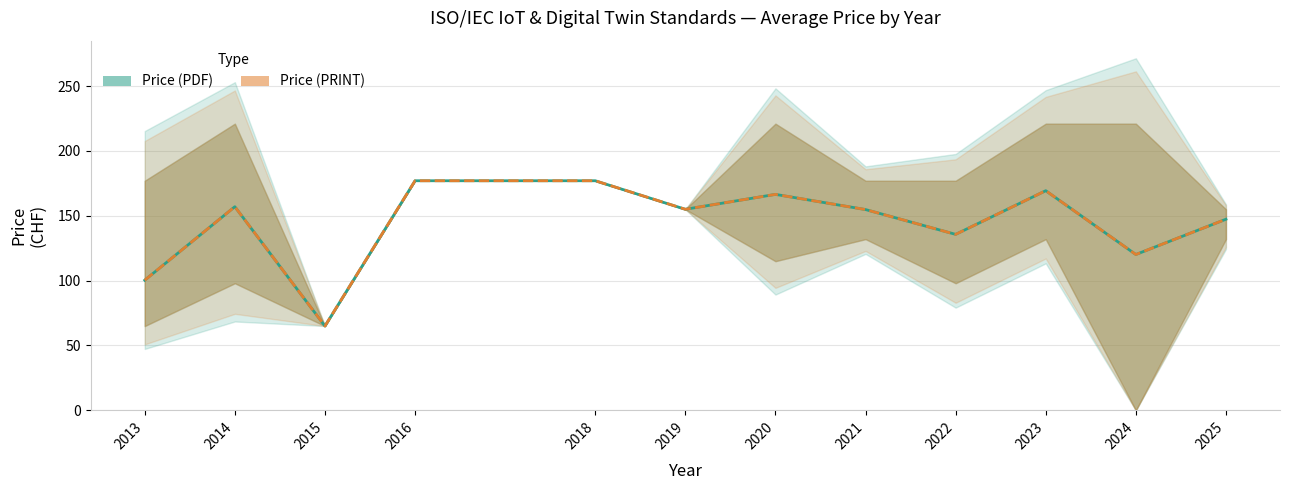

At how many categories does at least one series exceed 174?

2